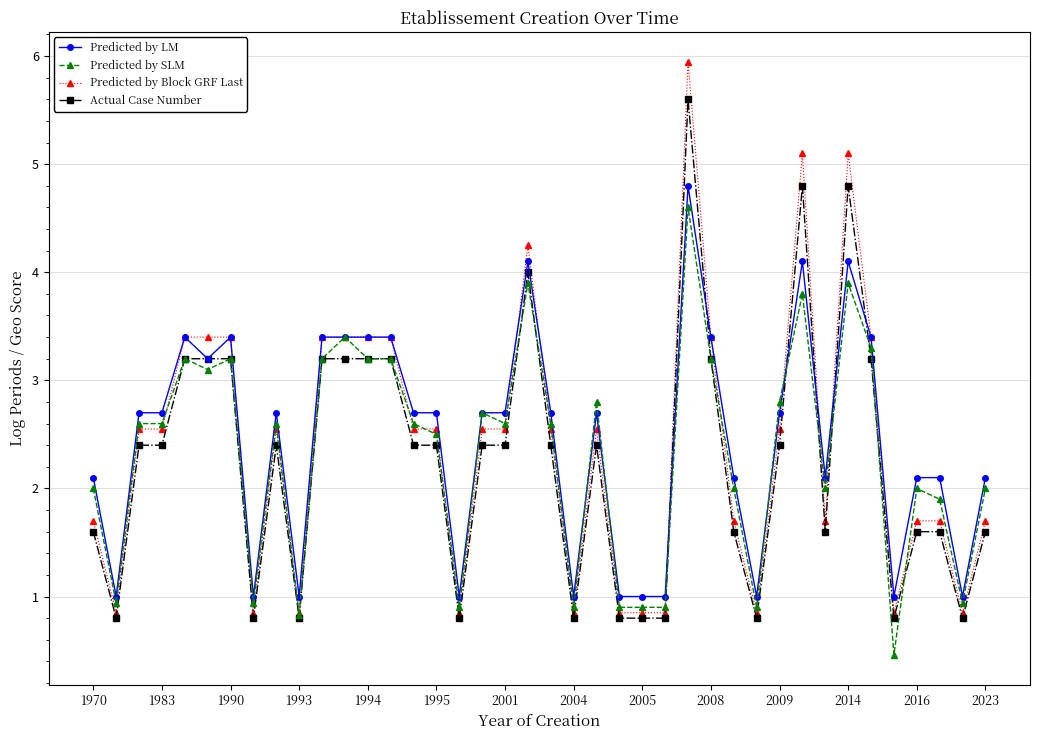

Which series has the widest spread of values?

Predicted by Block GRF Last